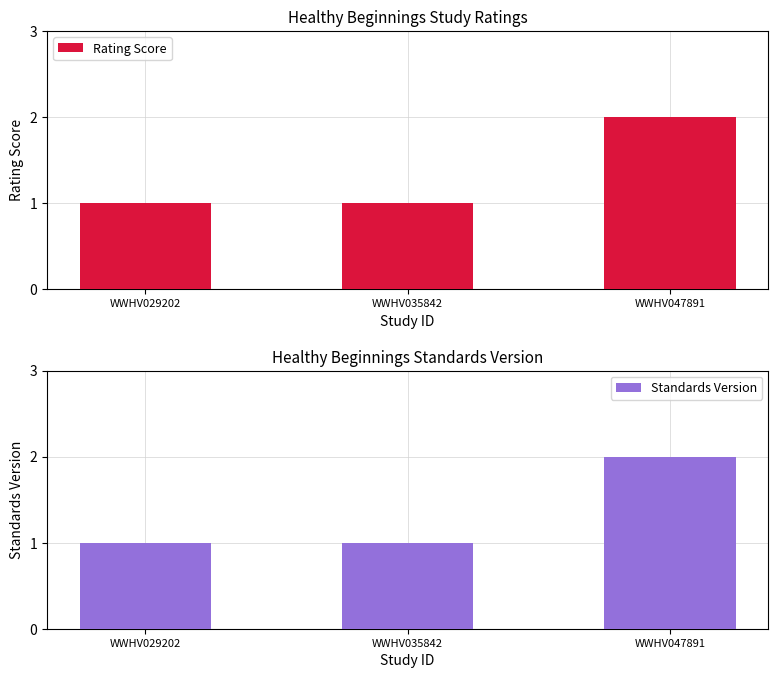

Which has a higher value, WWHV035842 or WWHV047891?

WWHV047891